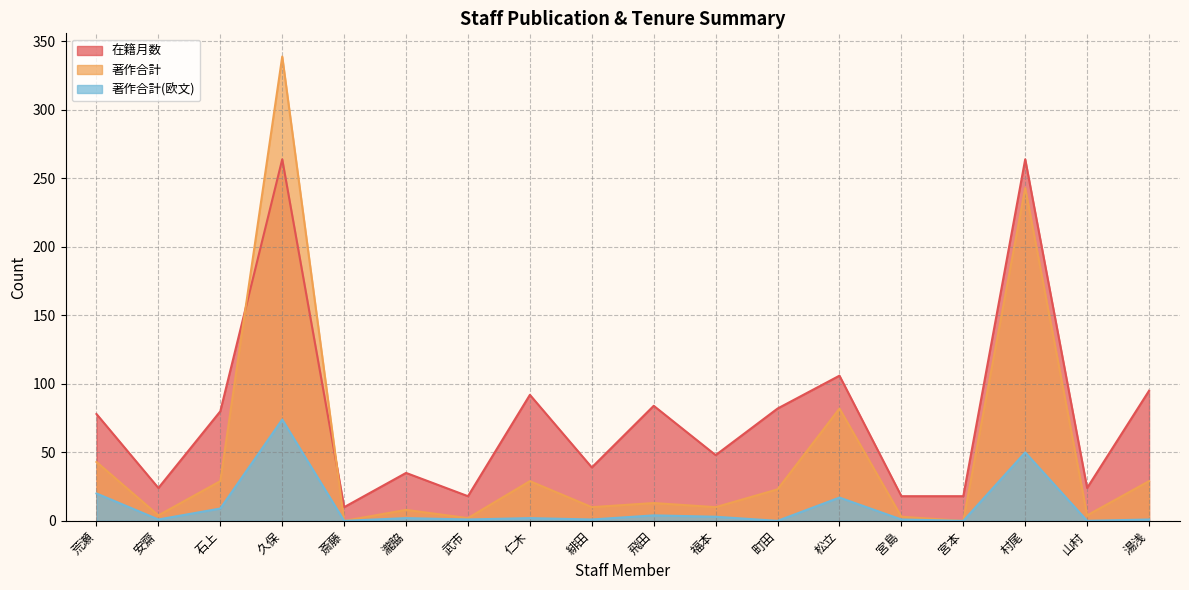

List the series in order of their peak value, lowest first.

著作合計(欧文), 在籍月数, 著作合計